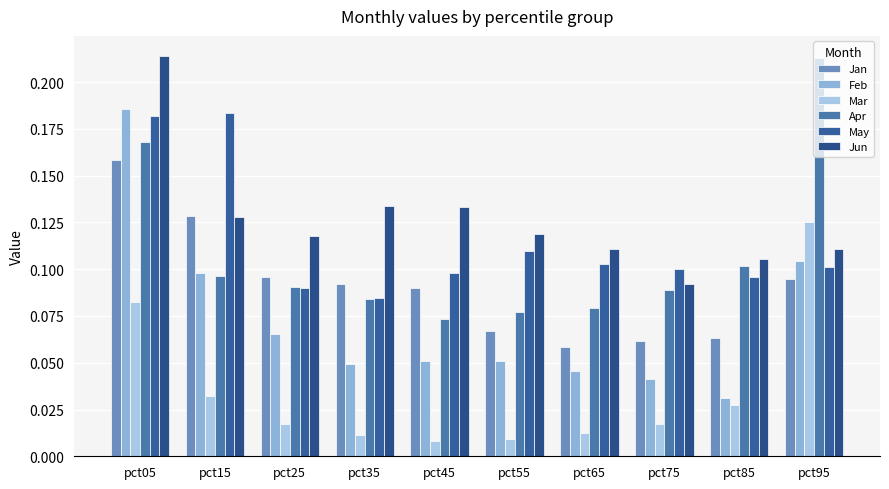

Which has a higher value, pct15 or pct55?

pct15